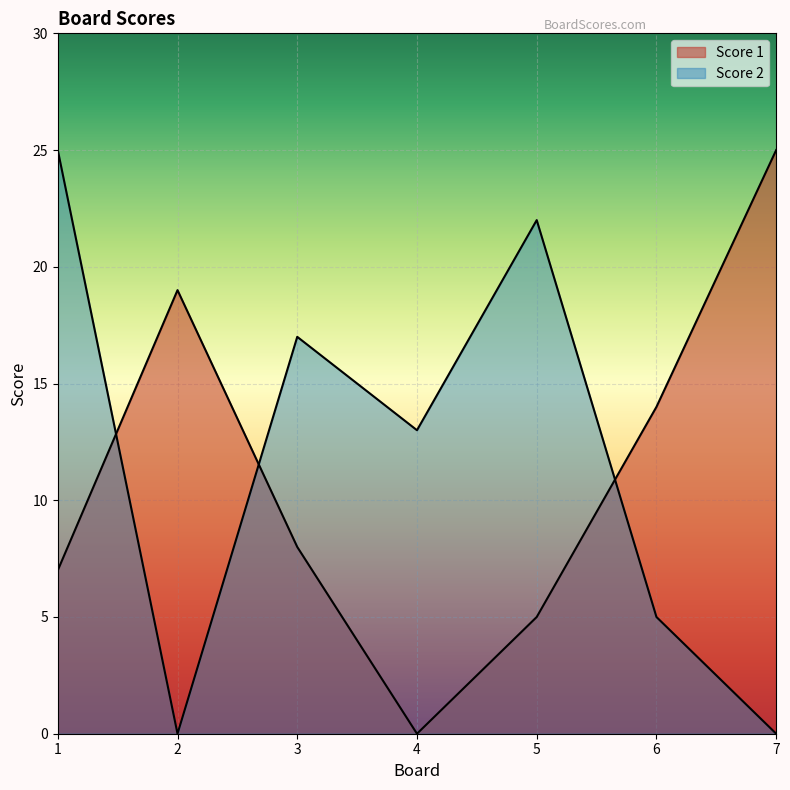

Reading left to right, list all the values displayed in this chart.

Score 1: 7	19	8	0	5	14	25
Score 2: 25	0	17	13	22	5	0